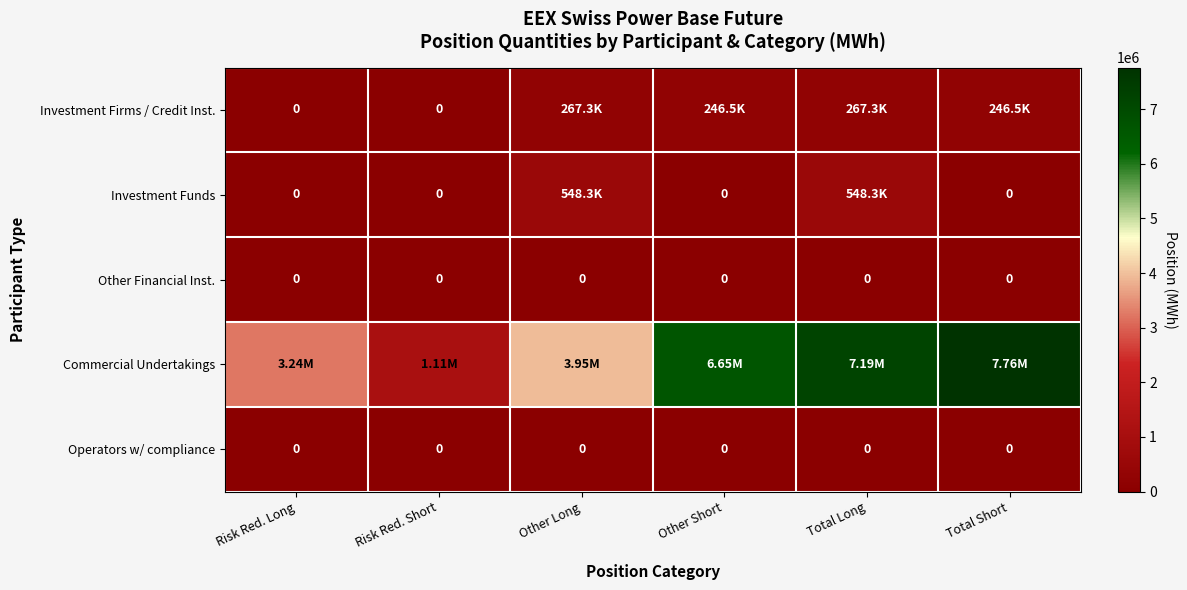

What is the total value across all series at Total Short?

8007887